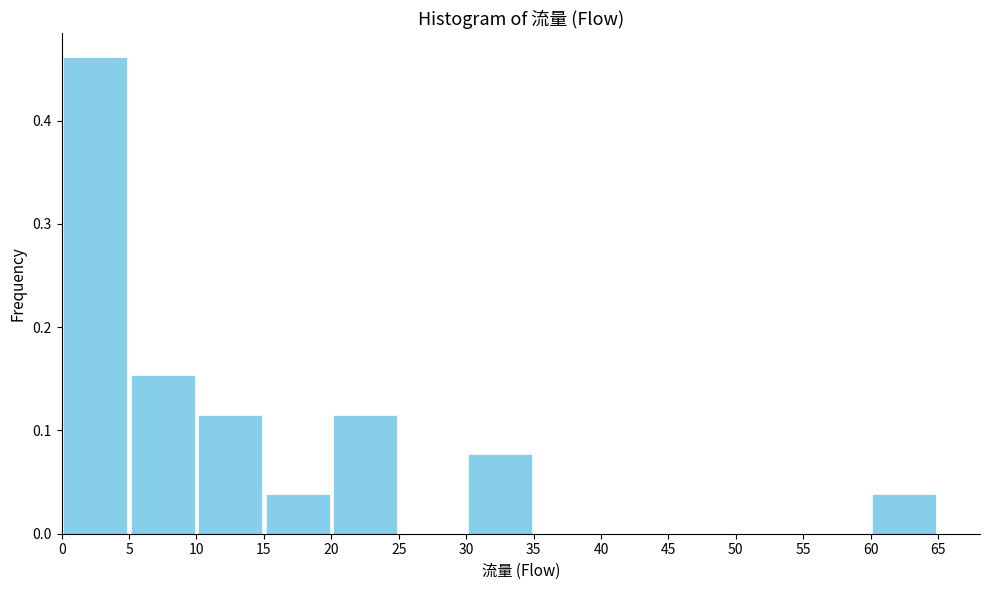

Over which range of the x-axis is the bar tallest?

0 to 5